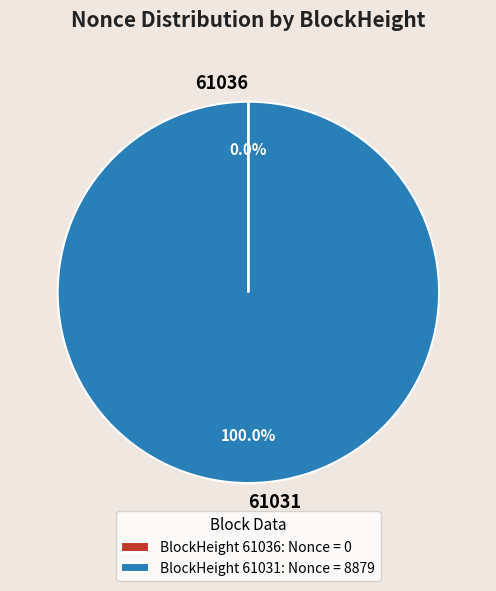

Is there a majority slice in this chart?

Yes